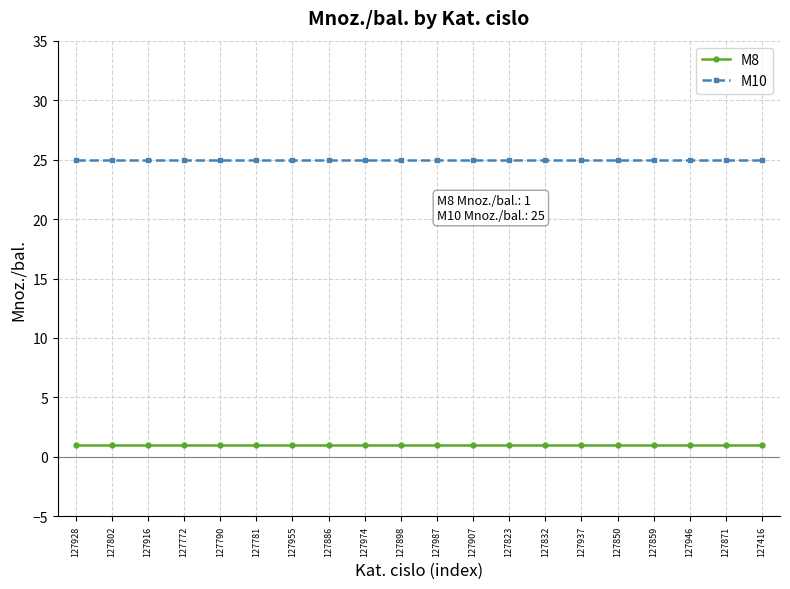

The value of M10 at 127937 is 38. True or false?

False